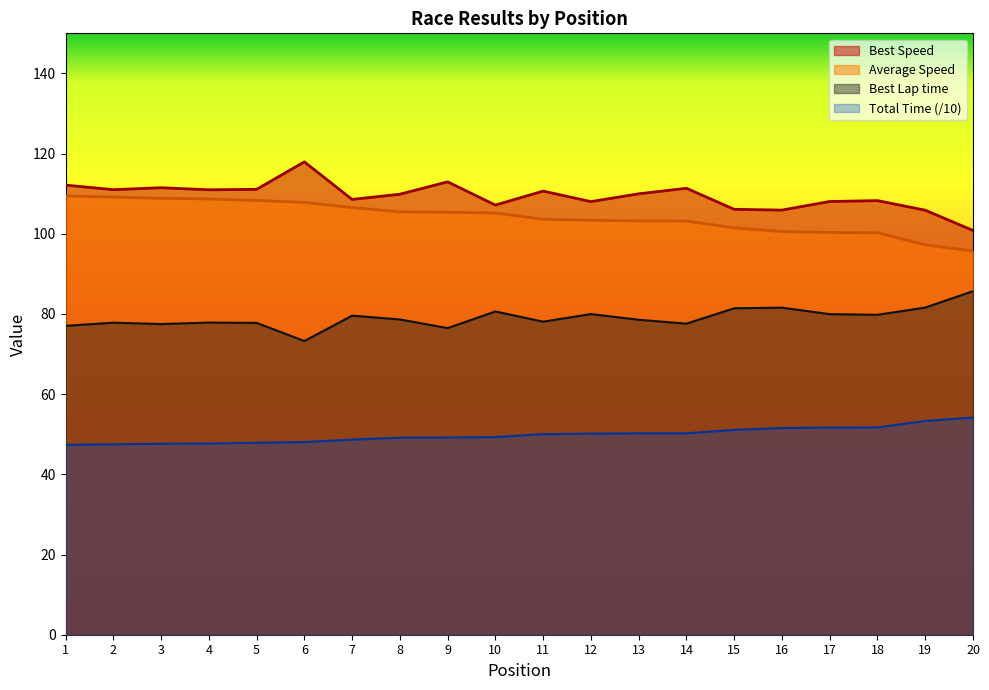

What is the highest value of the Total Time series?

54.2